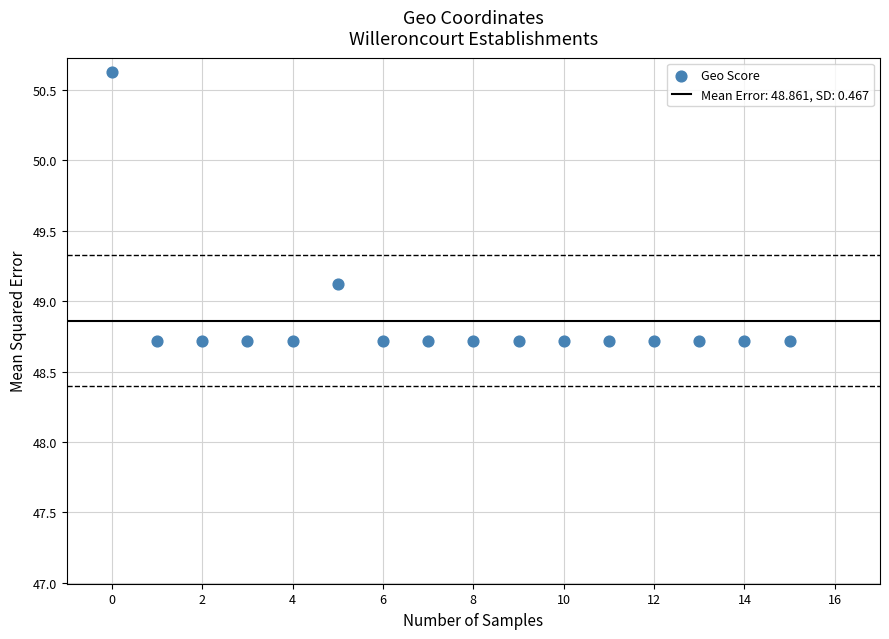

What Y value in the scatter plot is closest to 49?

49.1